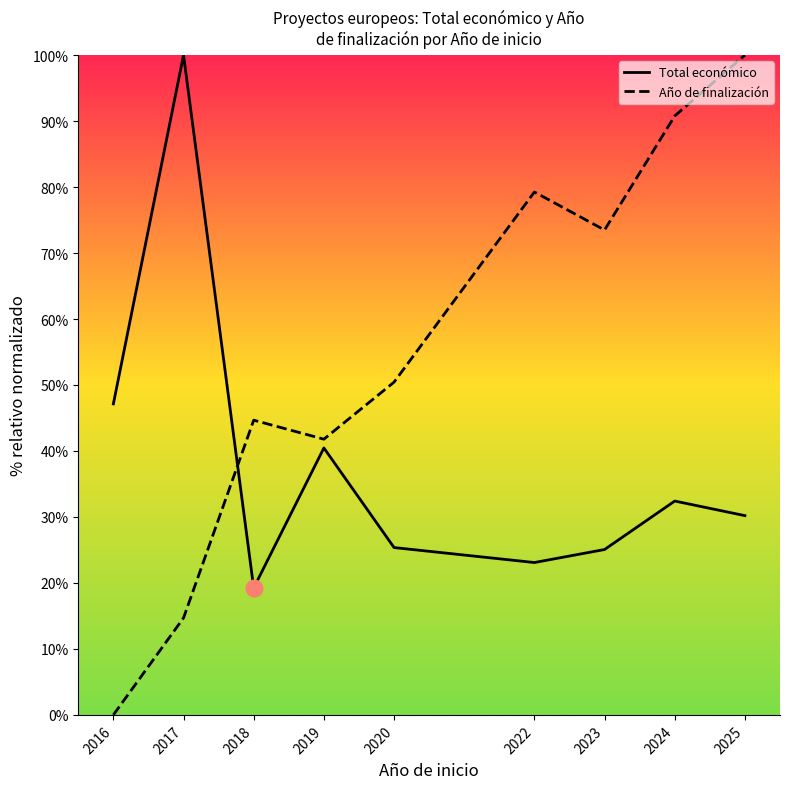

Is this an area chart (filled region under the line)?

No